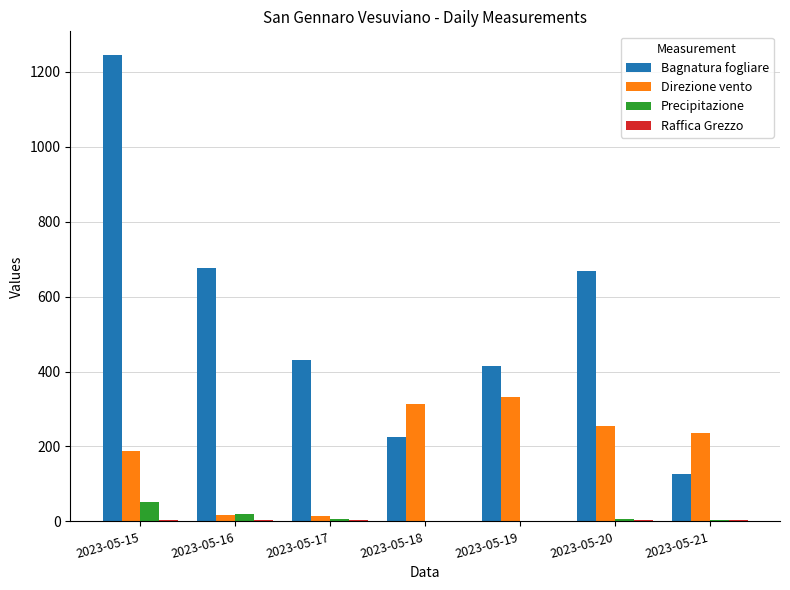

What is the greatest value displayed?

1245.6